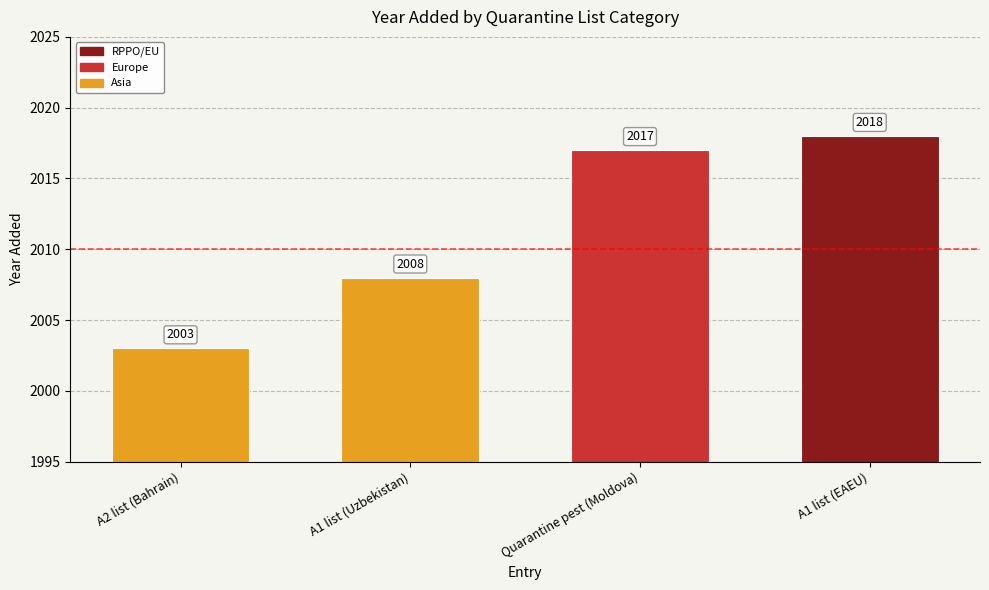

What is the label of the 4th bar from the left?

A1 list (EAEU)